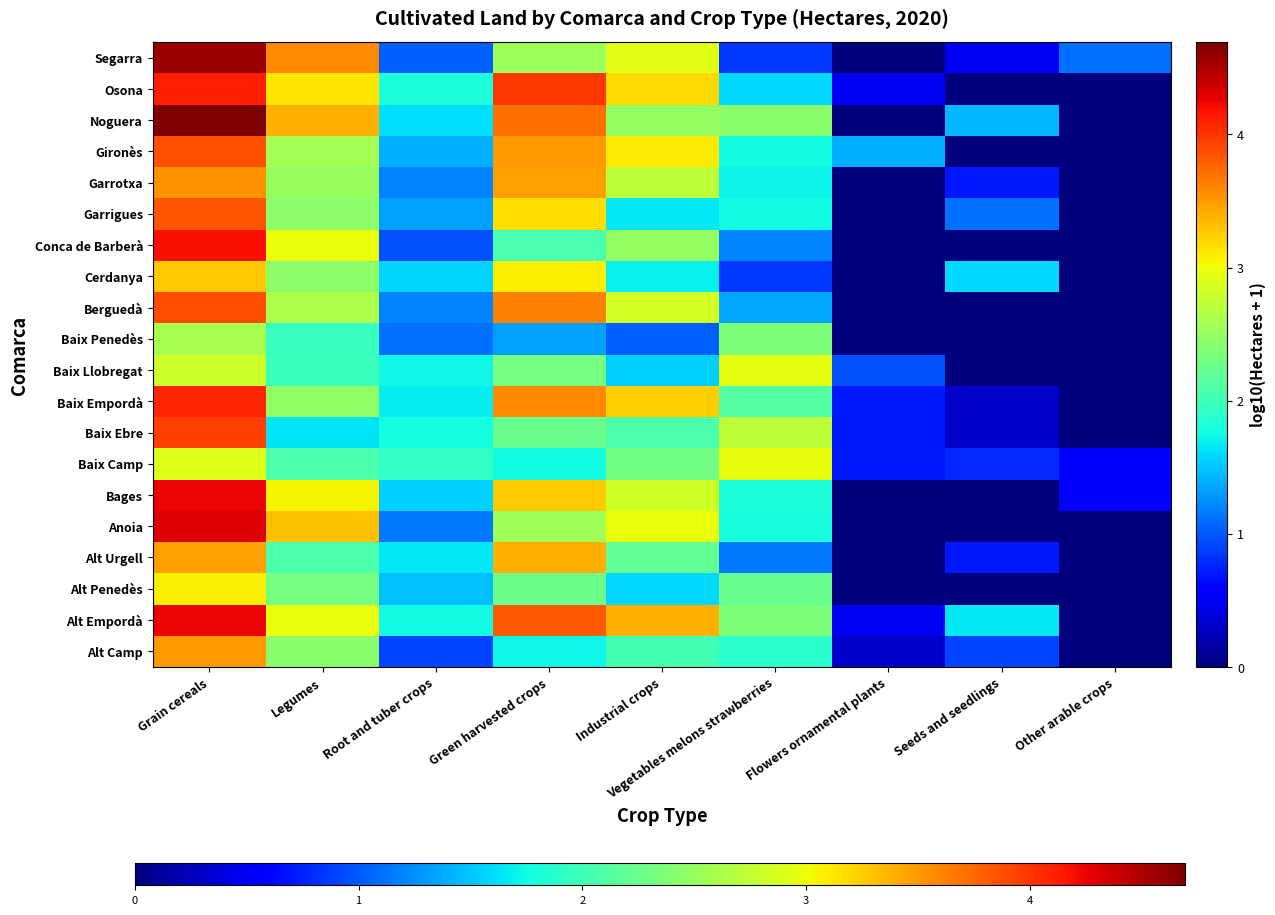

What is the difference between the highest and lowest values at Seeds and seedlings?

1.7